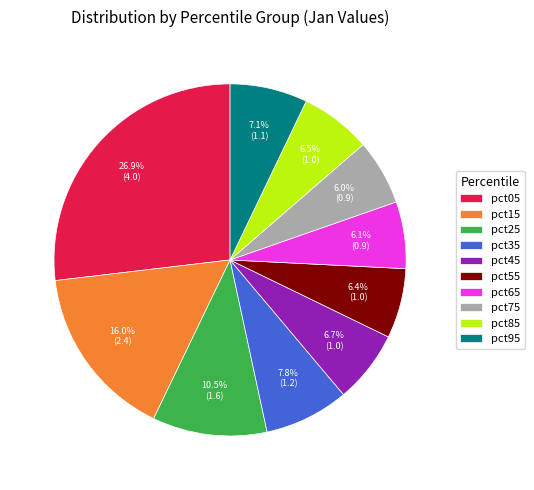

Do pct55 and pct85 together represent more than half of the pie?

No